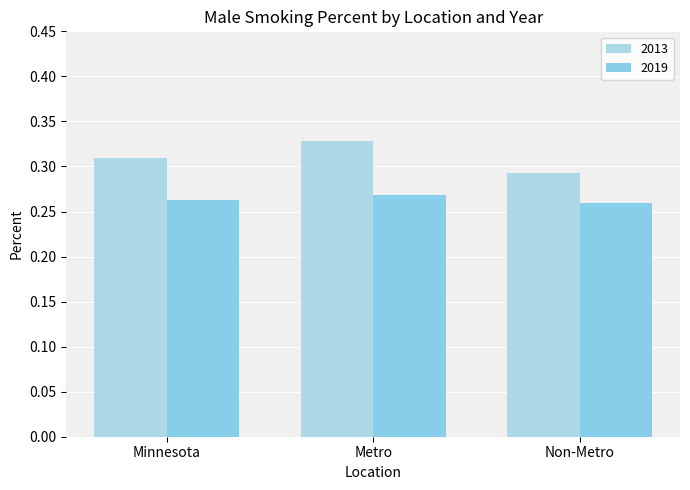

Reading right to left, list all the values displayed in this chart.

2013: Non-Metro=0.3	Metro=0.3	Minnesota=0.3
2019: Non-Metro=0.3	Metro=0.3	Minnesota=0.3